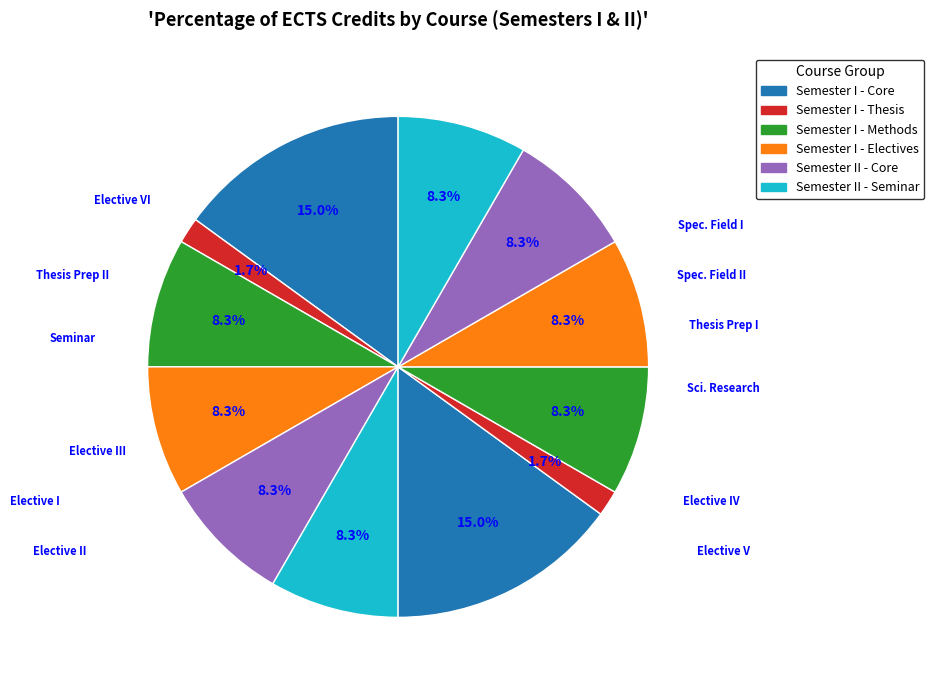

How many slices are in this pie chart?

12